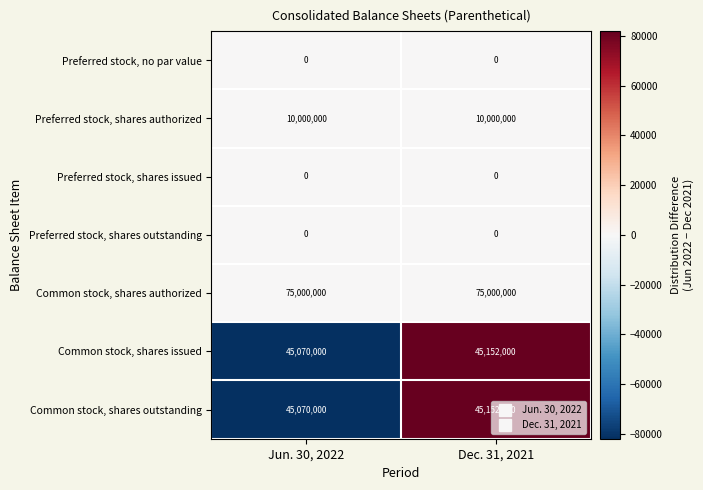

What is the approximate value of Preferred stock, shares authorized at Jun. 30, 2022?

10000000